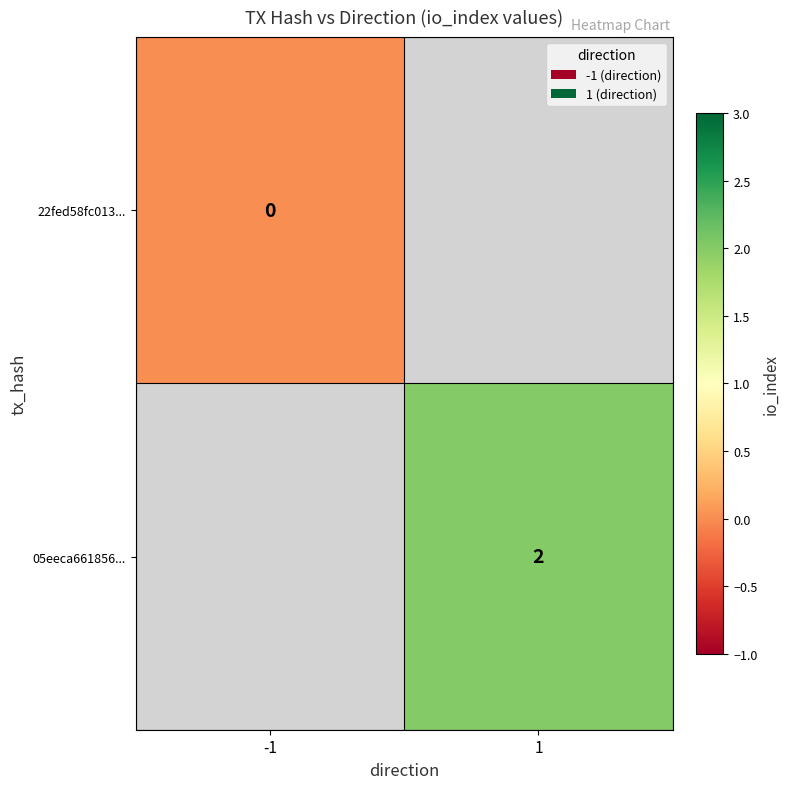

How many categories are shown in the chart?

2